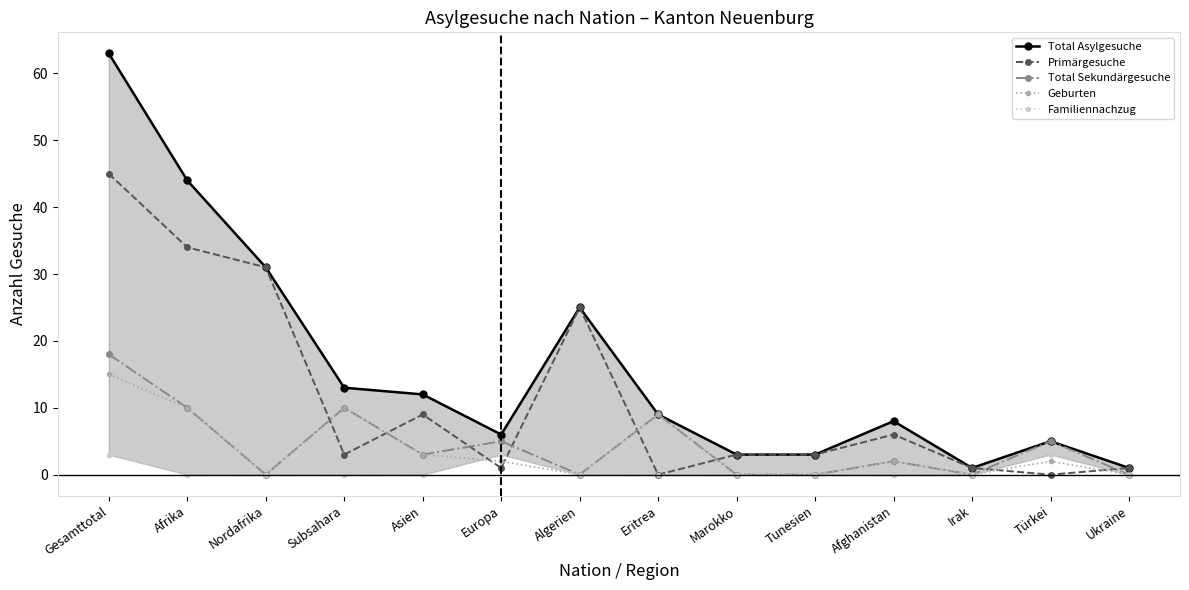

Which series changed the most between Nordafrika and Ukraine?

Total Asylgesuche